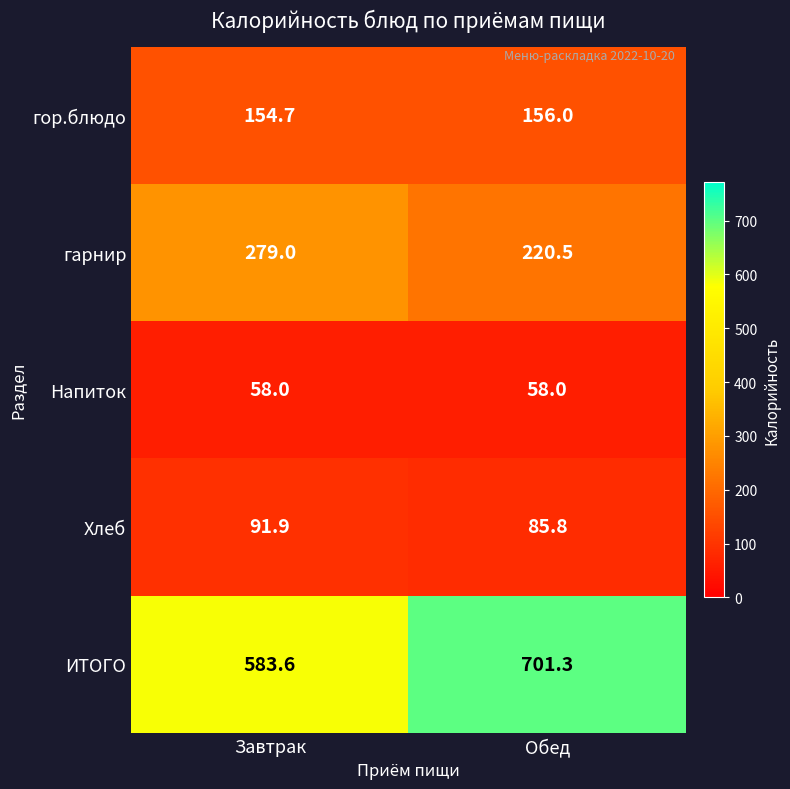

How many data points in гор.блюдо are less than 156?

1